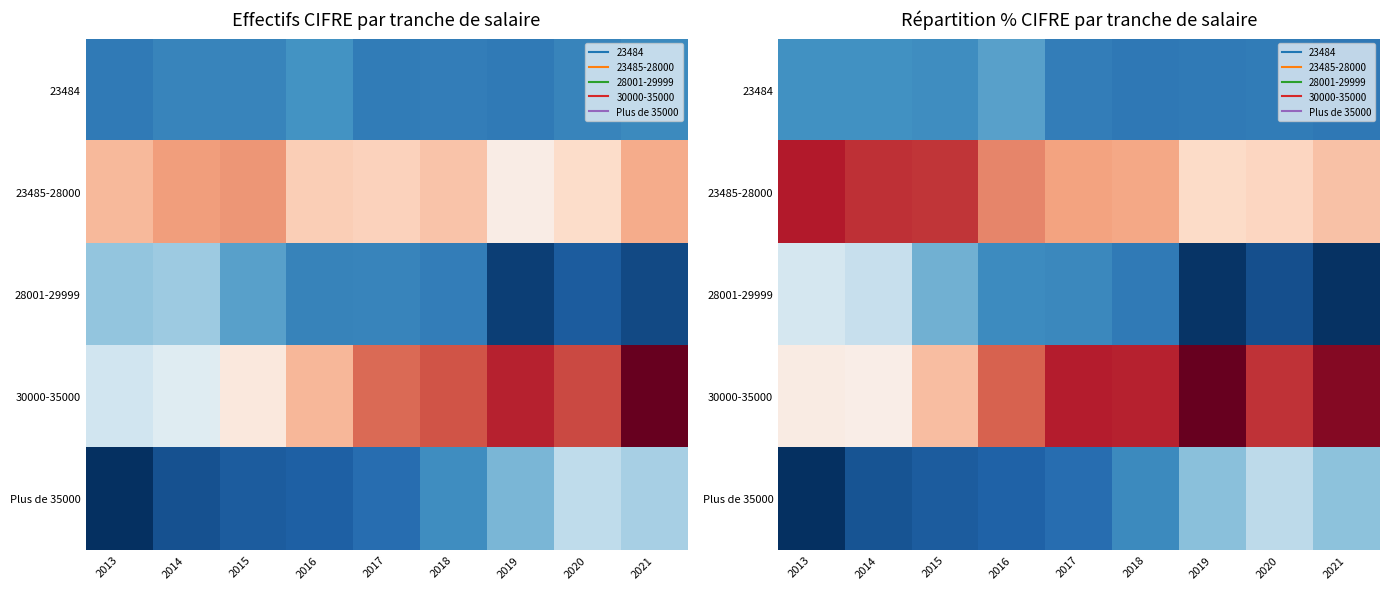

Between 2013 and 2019, which series saw the biggest shift?

30000-35000